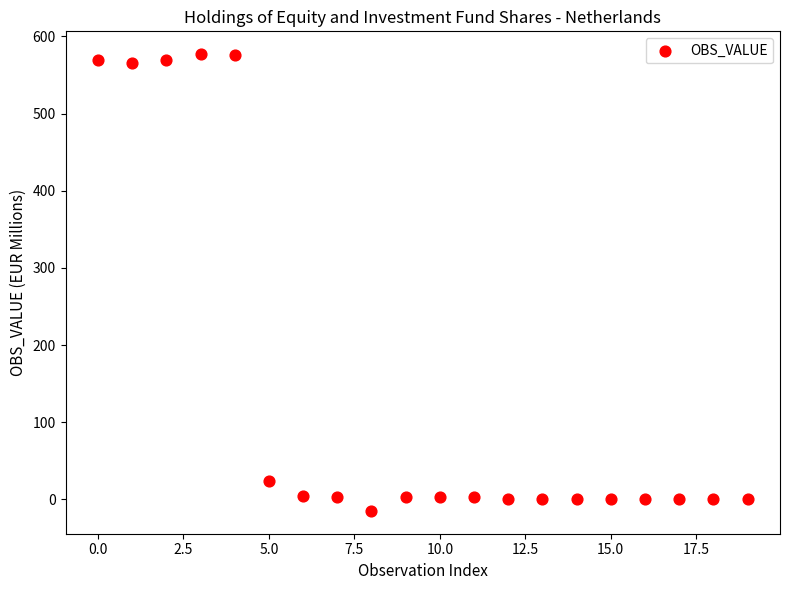

What Y value in the scatter plot is closest to 281?

24